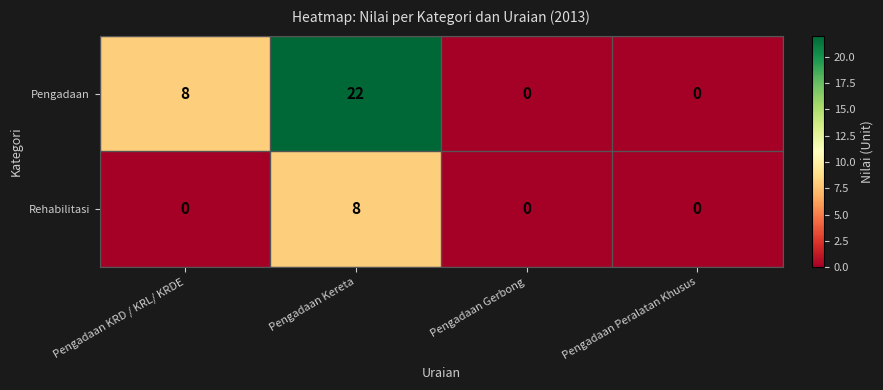

How many values in Pengadaan are above zero?

2